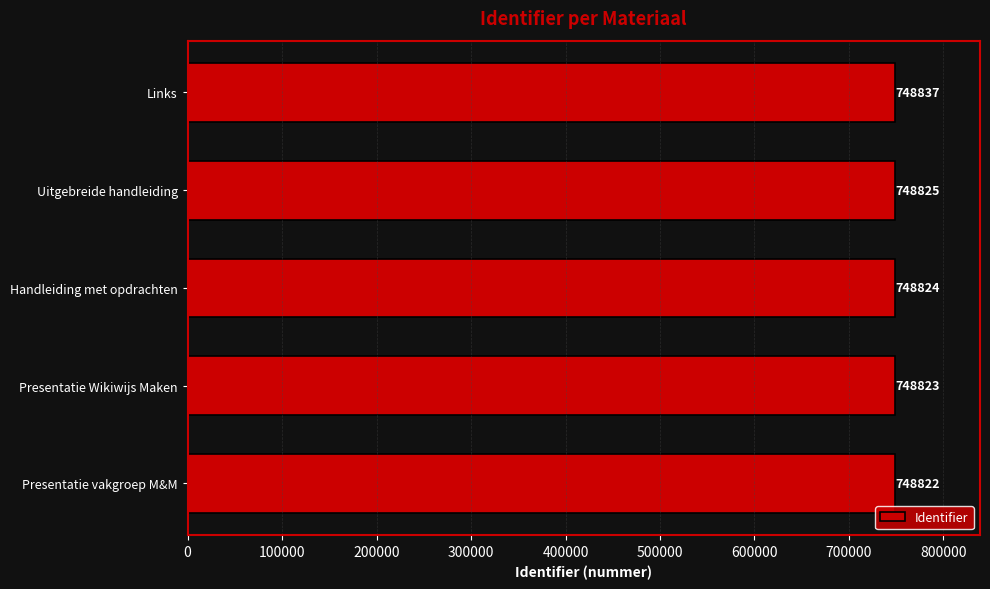

List the labels in order of value, smallest first.

Presentatie vakgroep M&M, Presentatie Wikiwijs Maken, Handleiding met opdrachten, Uitgebreide handleiding, Links